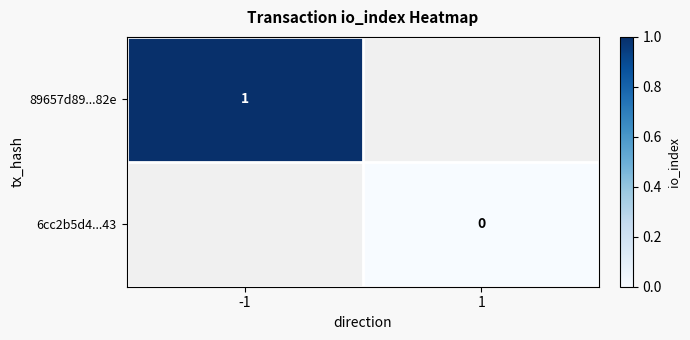

Is the value of 6cc2b5d4...43 at 1 greater than the value of 89657d89...82e at -1?

No